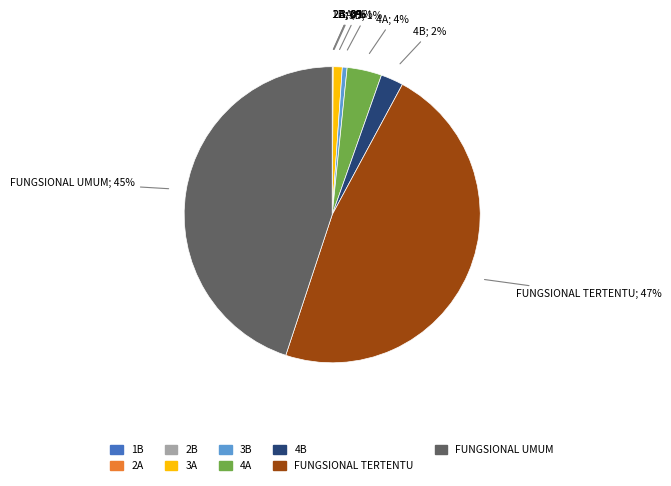

Which slice is the largest?

FUNGSIONAL TERTENTU